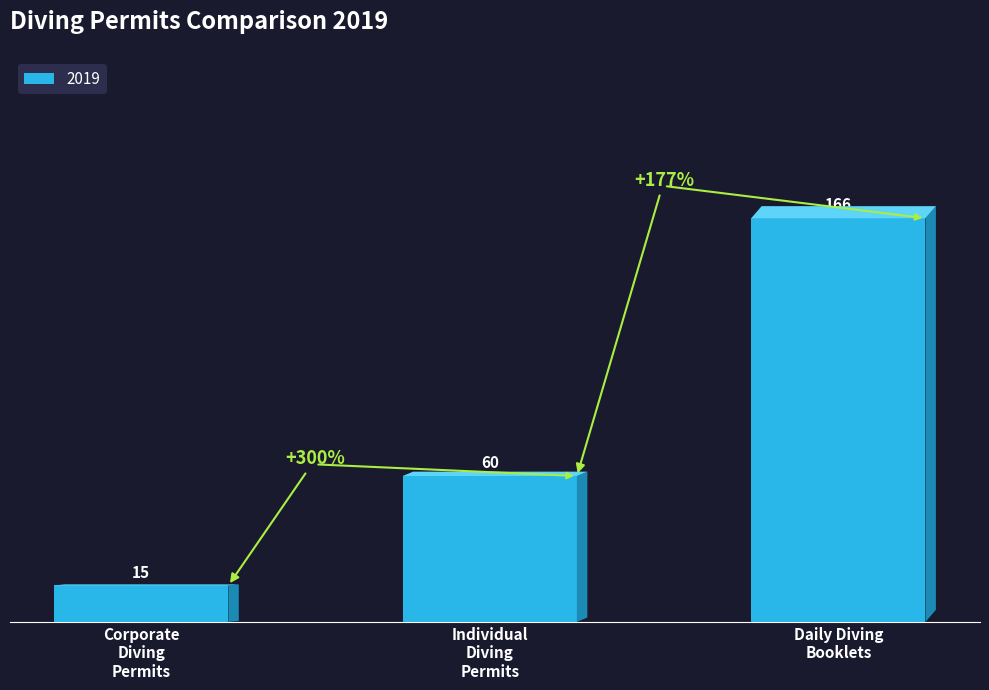

How many categories are shown in the chart?

3